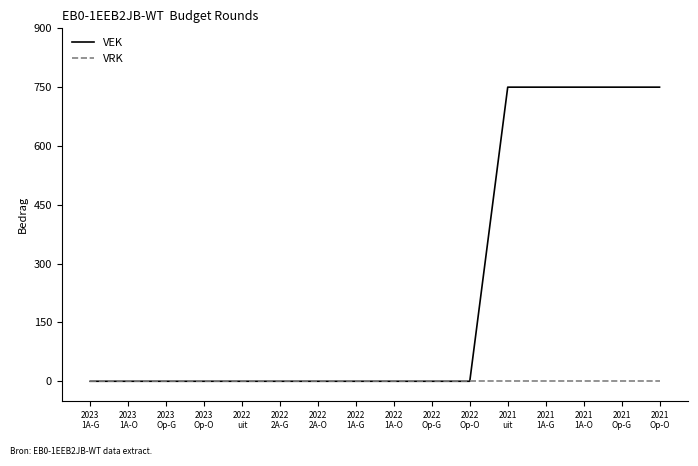

Reading right to left, list all the values displayed in this chart.

VEK: 750	750	750	750	750	0	0	0	0	0	0	0	0	0	0	0
VRK: 0	0	0	0	0	0	0	0	0	0	0	0	0	0	0	0